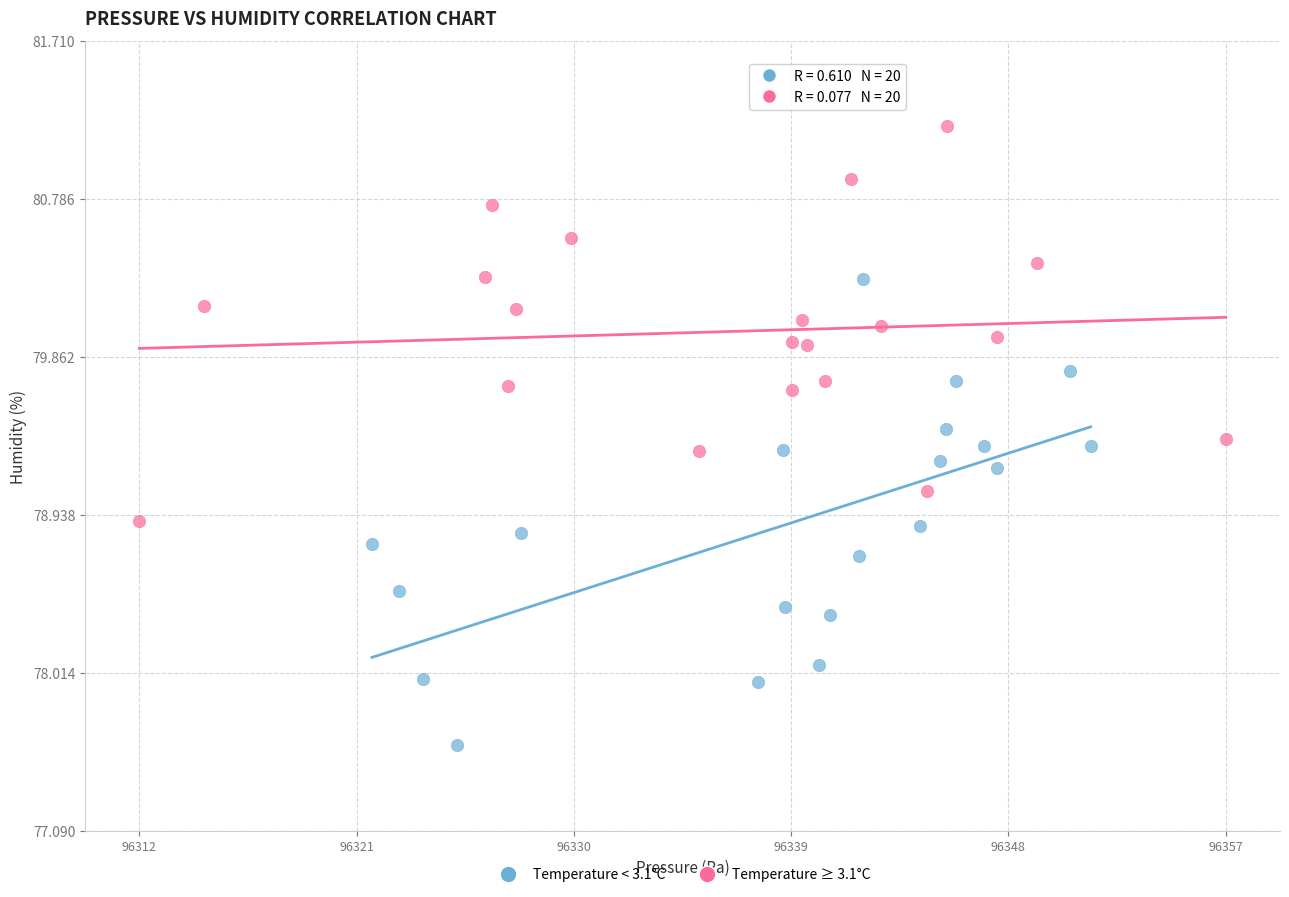

Which series reaches the minimum Y coordinate?

Temperature < 3.1°C